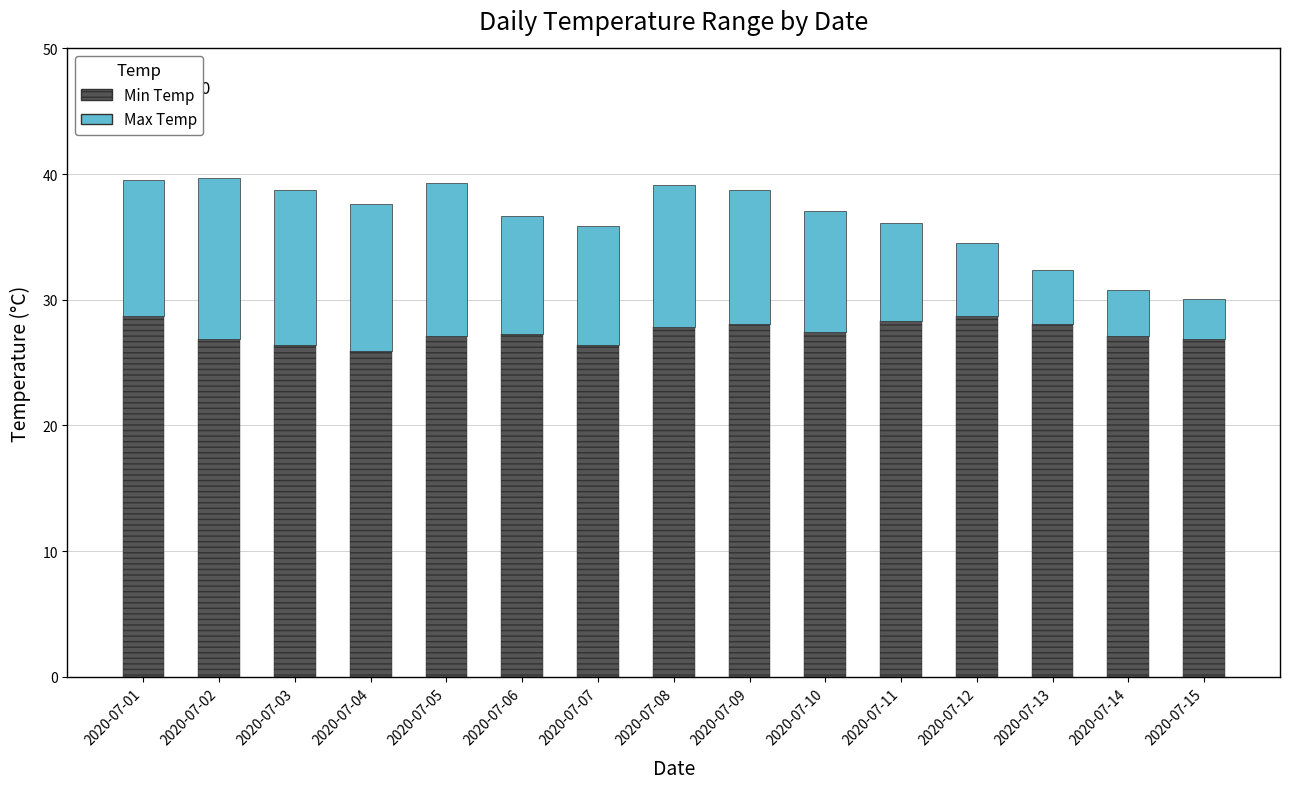

The value of Min Temp at 2020-07-15 is 26.9. True or false?

True